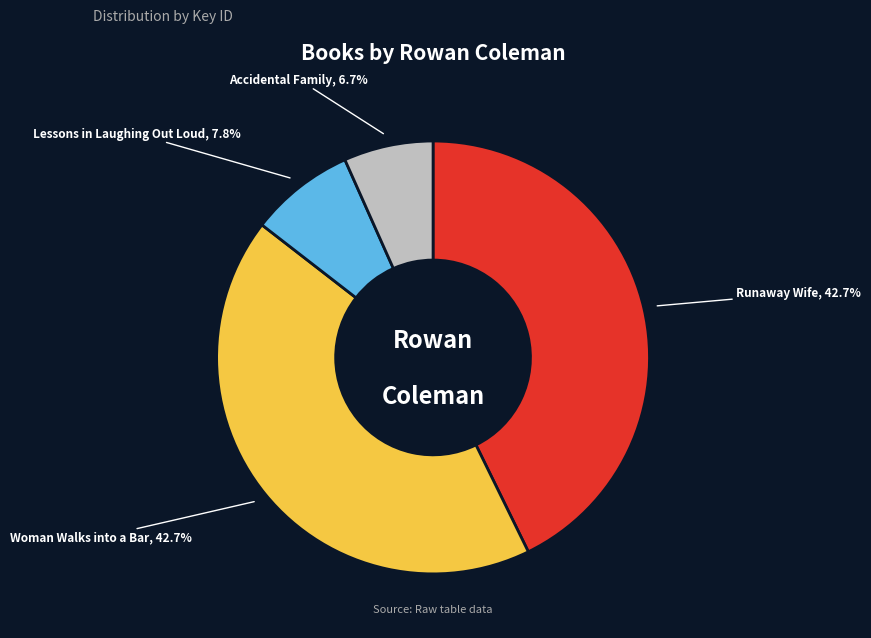

Does Woman Walks into a Bar represent more than half of the total?

No